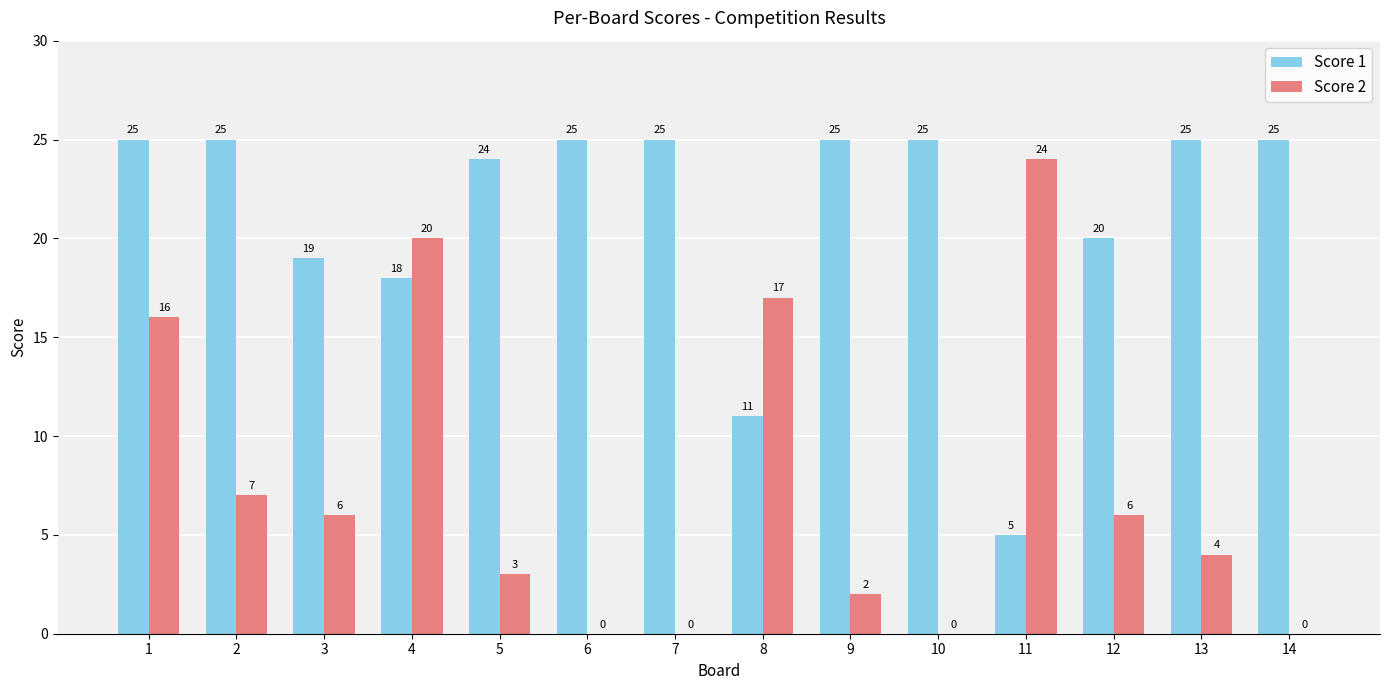

What is the sum of the Score 2 values at 11 and 8?

41